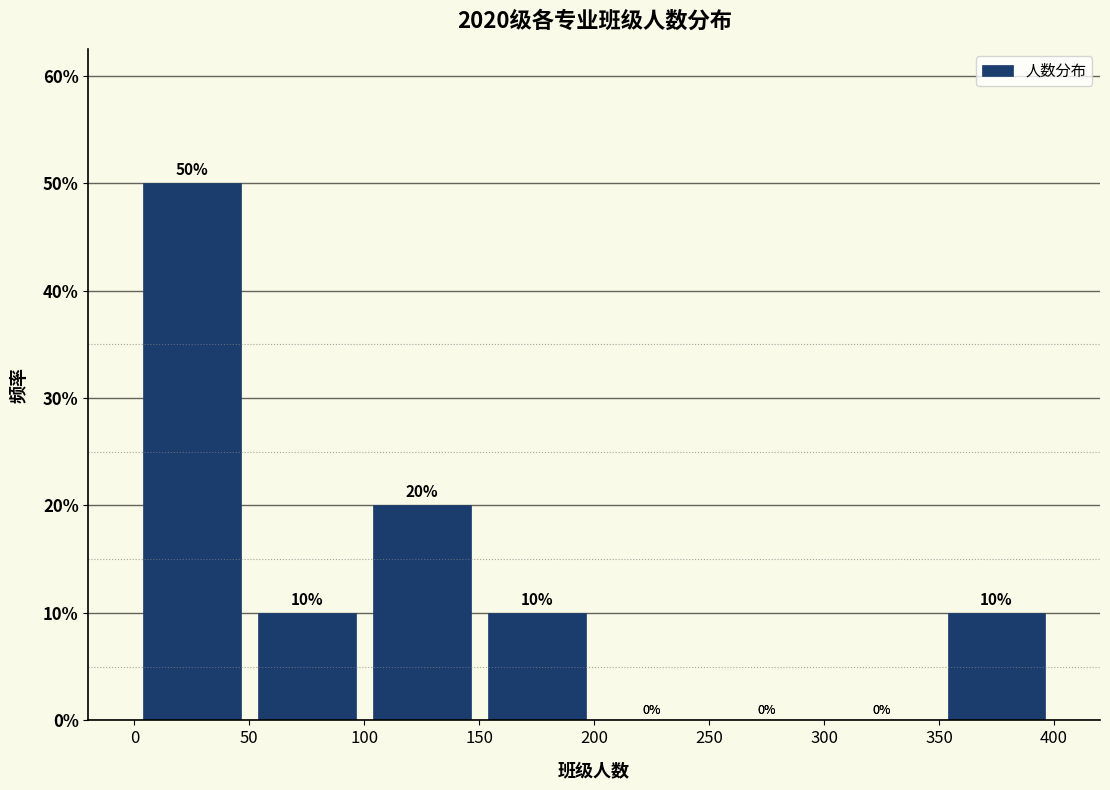

Which range on the x-axis has the tallest bar?

0 to 50